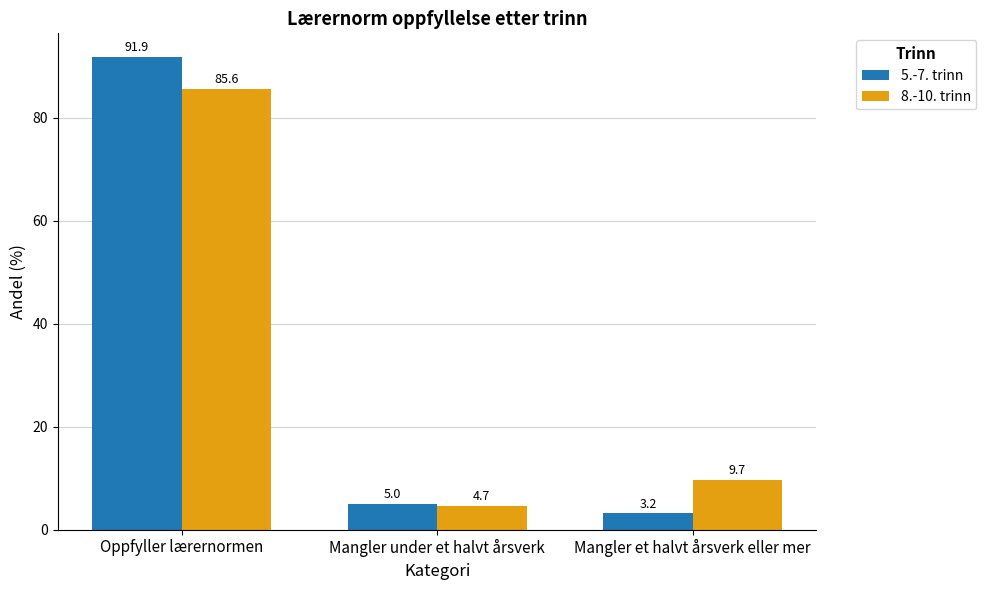

How many bars are there in each group?

2